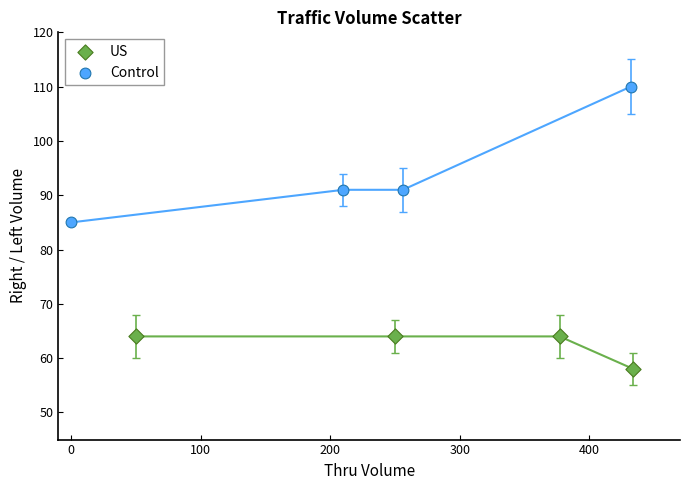

Which series contains the highest Y value?

Control